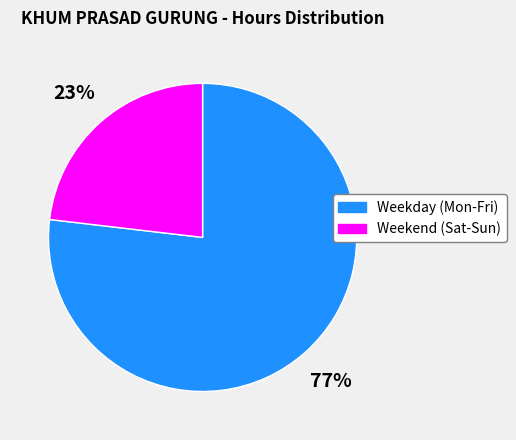

Is there any slice that represents more than half of the pie?

Yes